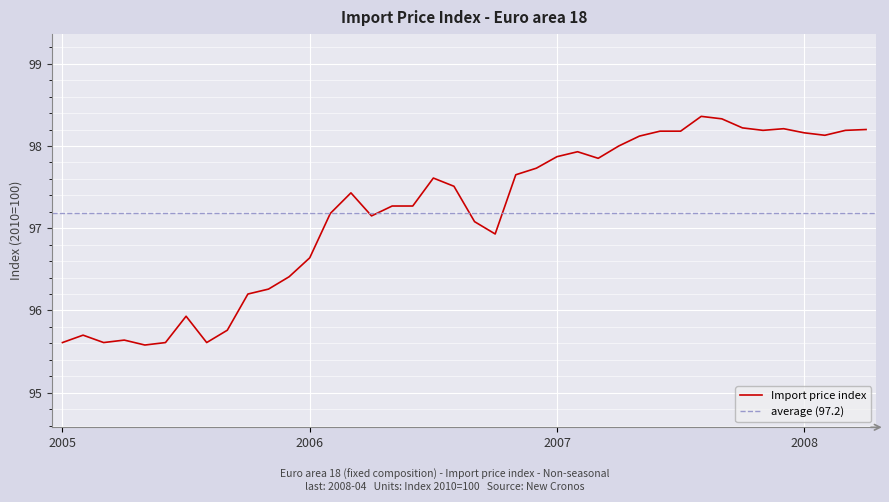

How many series are shown in this chart?

1